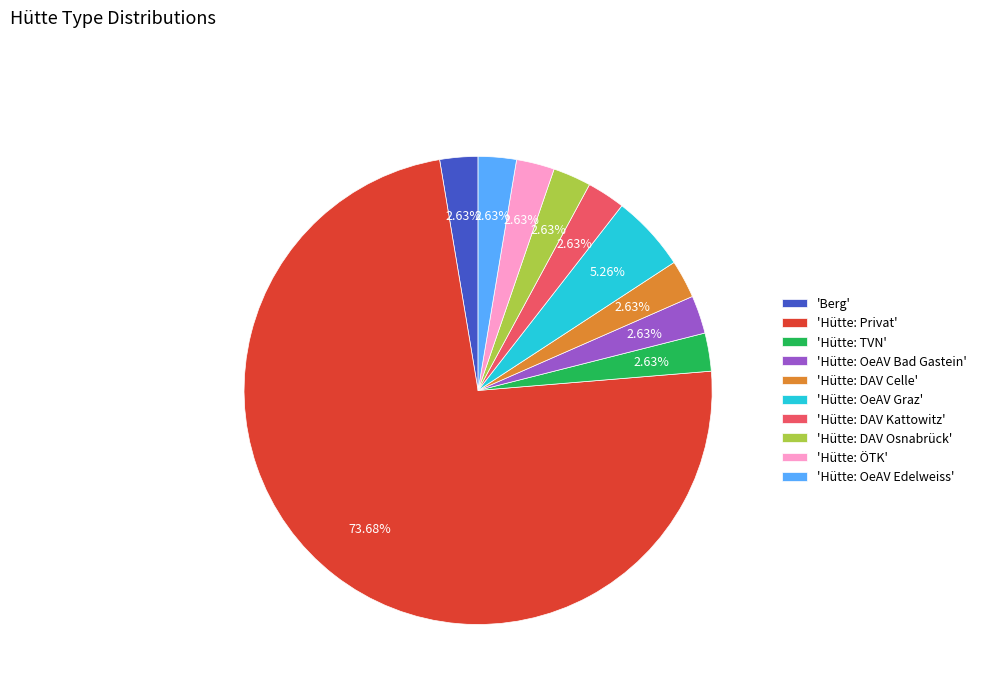

To the nearest percent, what is the average slice percentage?

10%